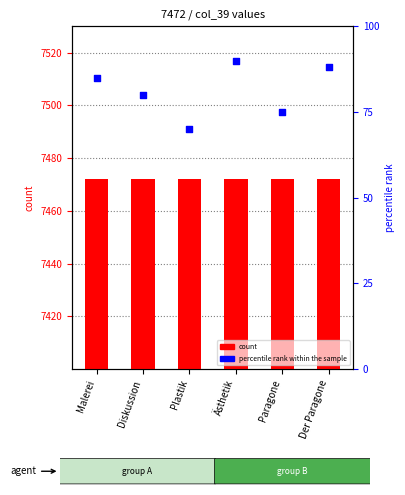

Is the value of percentile rank within the sample at Plastik greater than the value of count at Malerei?

No